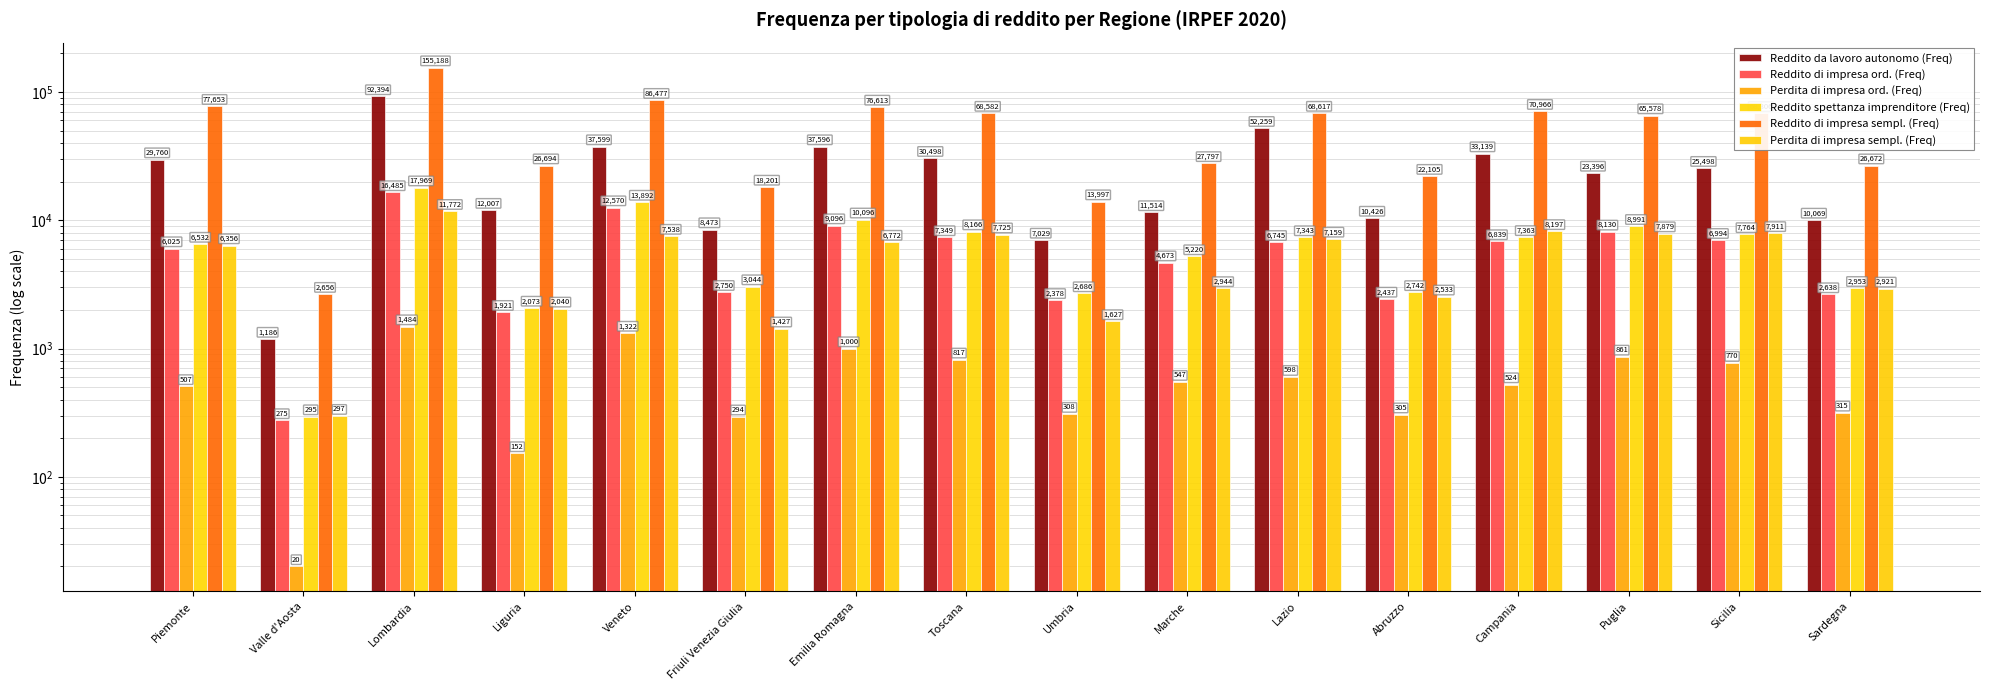

List the labels in order of Reddito di impresa ord. (Freq) value, largest first.

Lombardia, Veneto, Emilia Romagna, Puglia, Toscana, Sicilia, Campania, Lazio, Piemonte, Marche, Friuli Venezia Giulia, Sardegna, Abruzzo, Umbria, Liguria, Valle d'Aosta